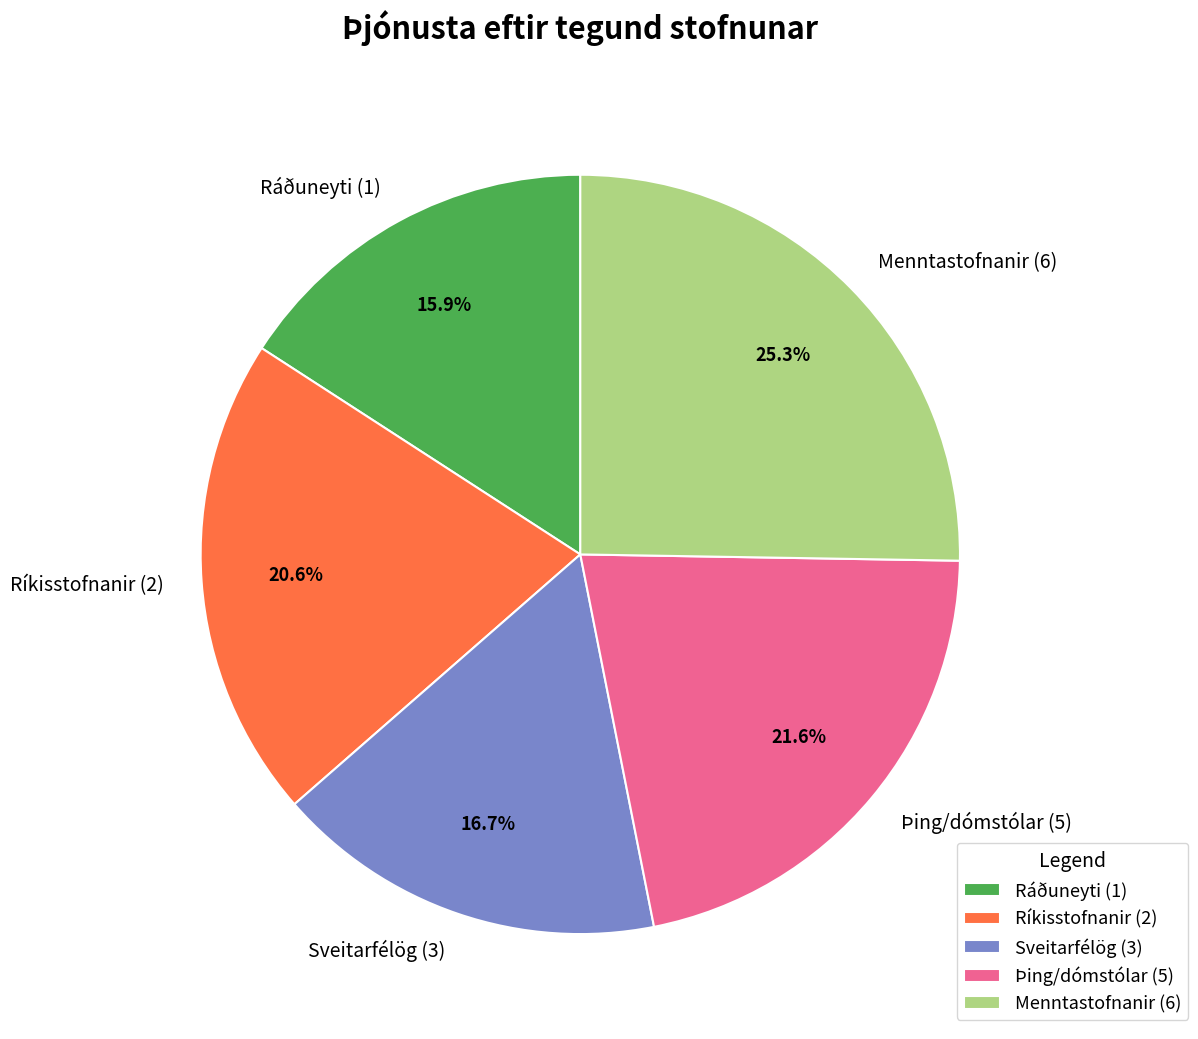

How many slices are in this pie chart?

5